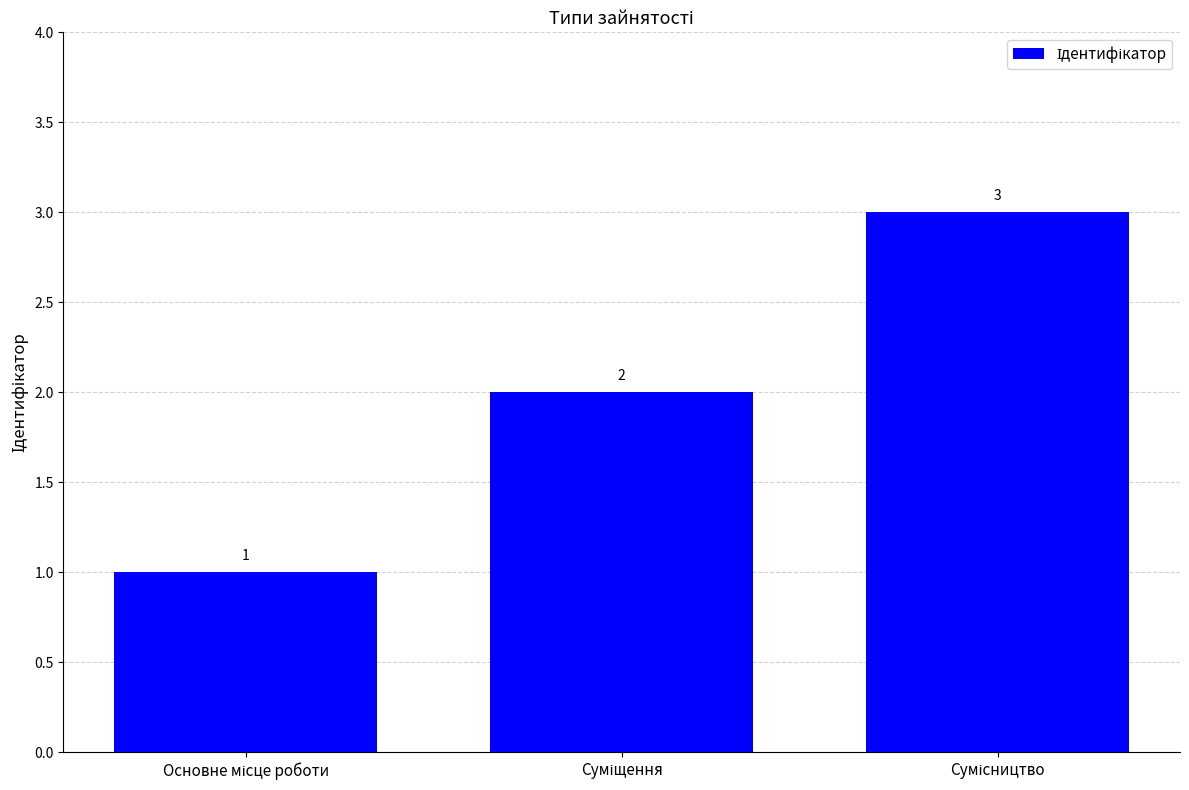

What is the greatest value displayed?

3